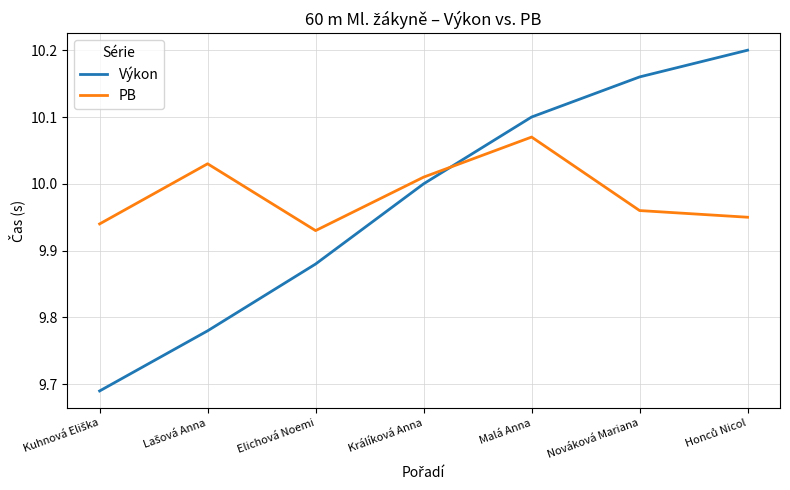

What position from the right is Nováková Mariana?

2